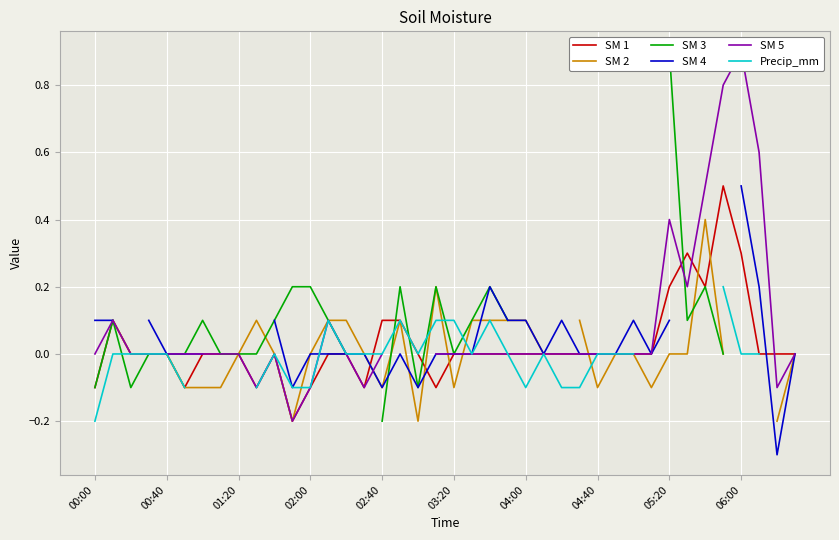

At which category is the sum across all series the highest?

05:20